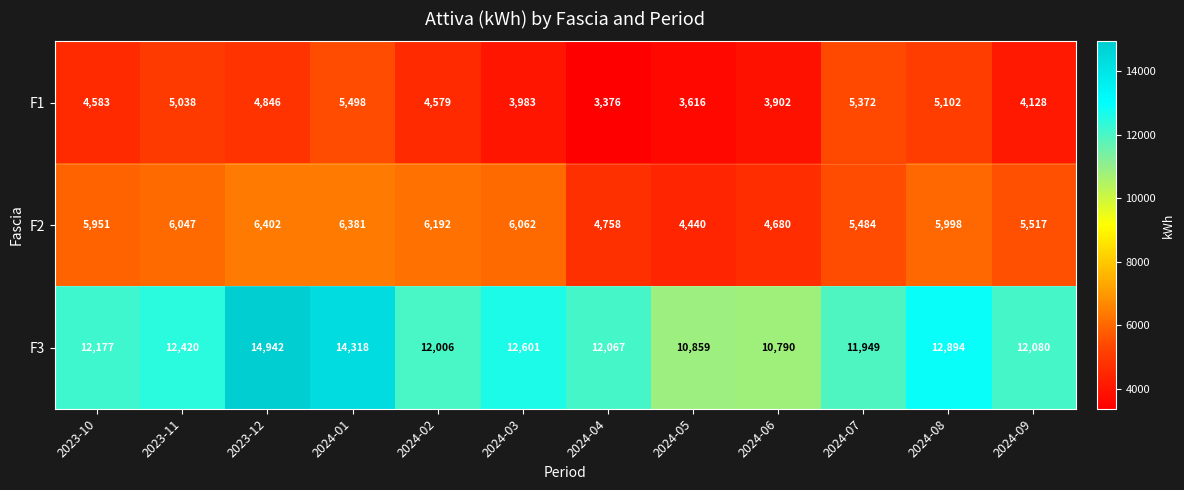

The value of F1 at 2024-09 is 4128. True or false?

True